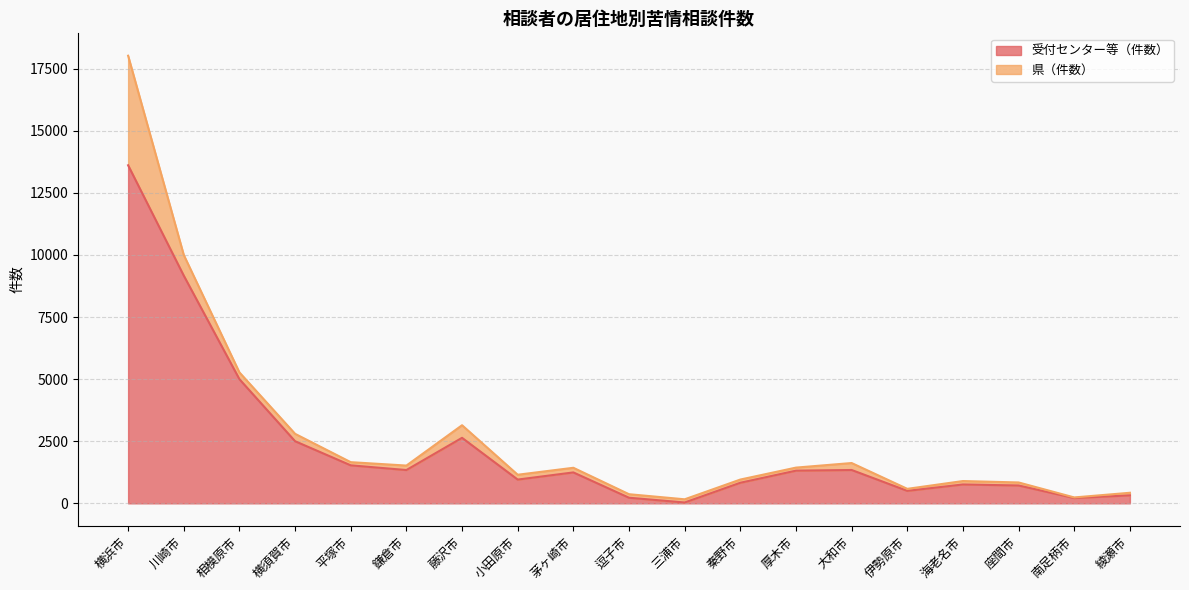

Which has a higher value, 茅ヶ崎市 or 横須賀市?

横須賀市